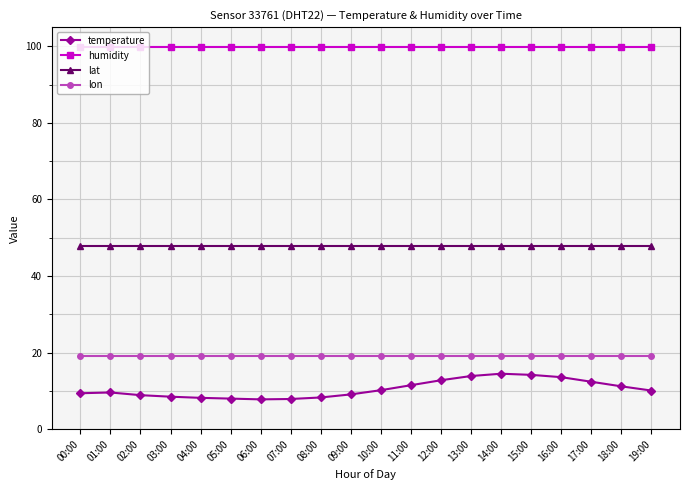

Is this an area chart (filled region under the line)?

No